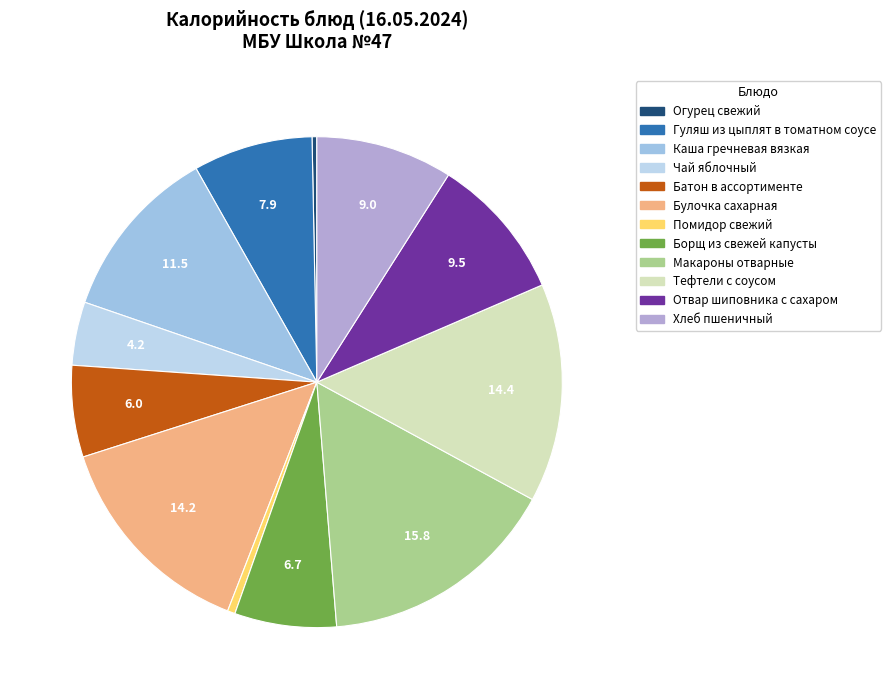

Rank the categories by value from lowest to highest.

Огурец свежий, Помидор свежий, Чай яблочный, Батон в ассортименте, Борщ из свежей капусты, Гуляш из цыплят в томатном соусе, Хлеб пшеничный, Отвар шиповника с сахаром, Каша гречневая вязкая, Булочка сахарная, Тефтели с соусом, Макароны отварные